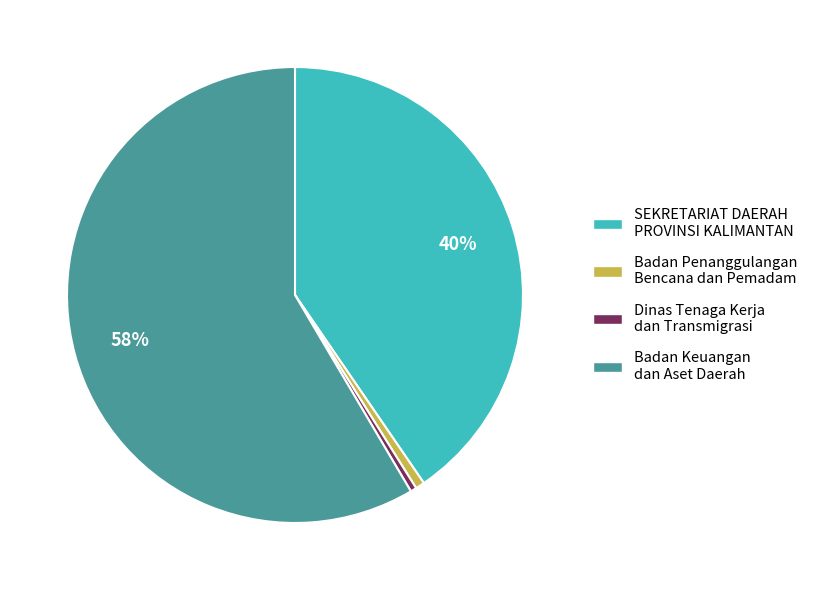

Does any single category account for the majority?

Yes